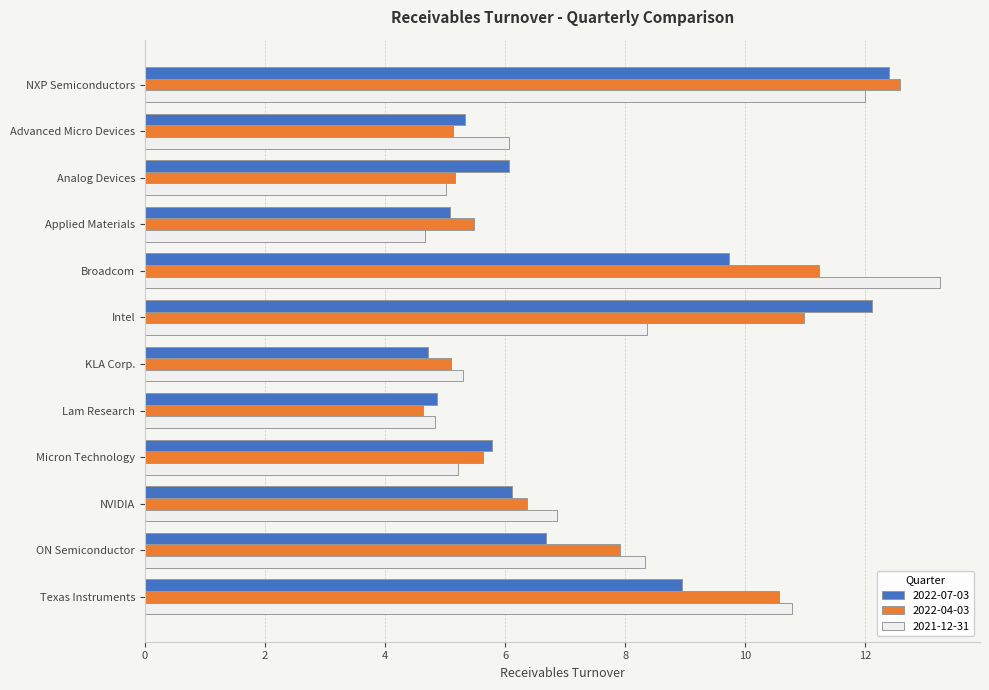

The value of 2022-07-03 at NVIDIA is 6.1. True or false?

True